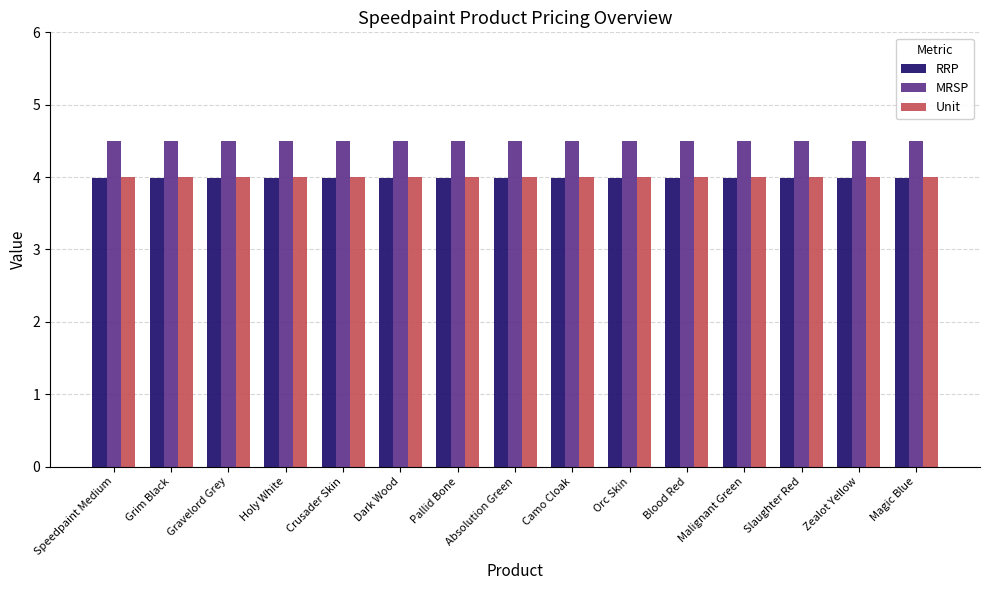

What is the label of the 3rd bar from the right?

Slaughter Red